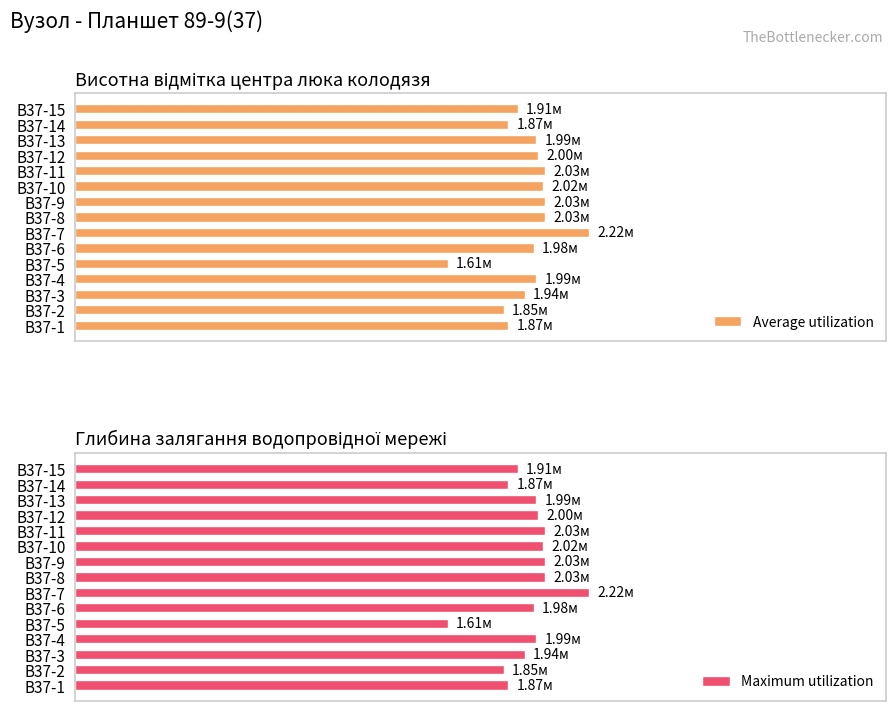

What is the sum of all Maximum utilization values?

838.3